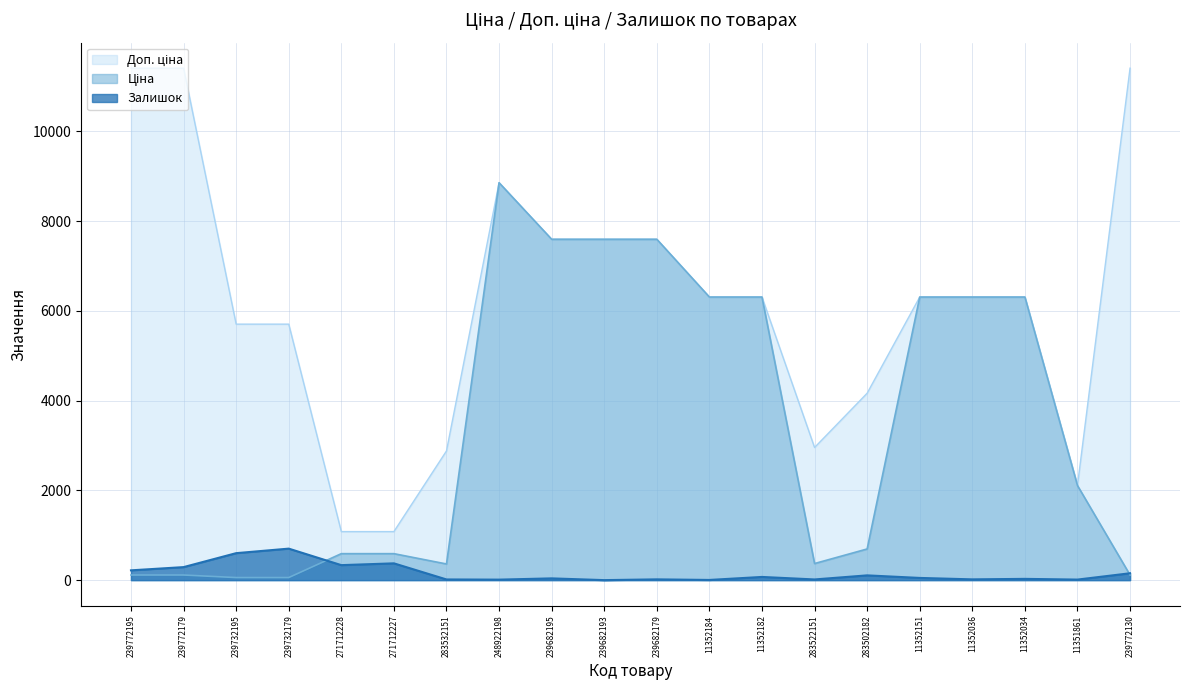

What is the average value of the Ціна series?

3417.9